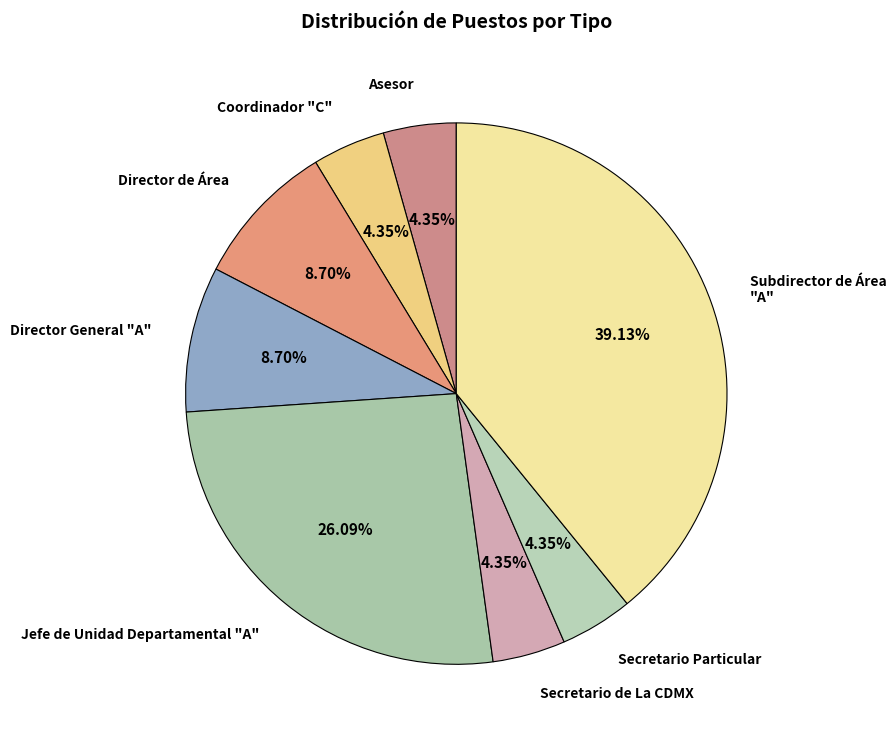

Approximately how many times larger is the value at Subdirector de Área "A" compared to Secretario de La CDMX?

9.0